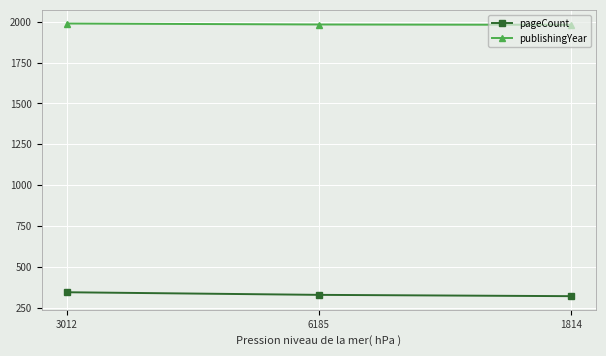

True or false: publishingYear has a value of 3552 at 3012.

False